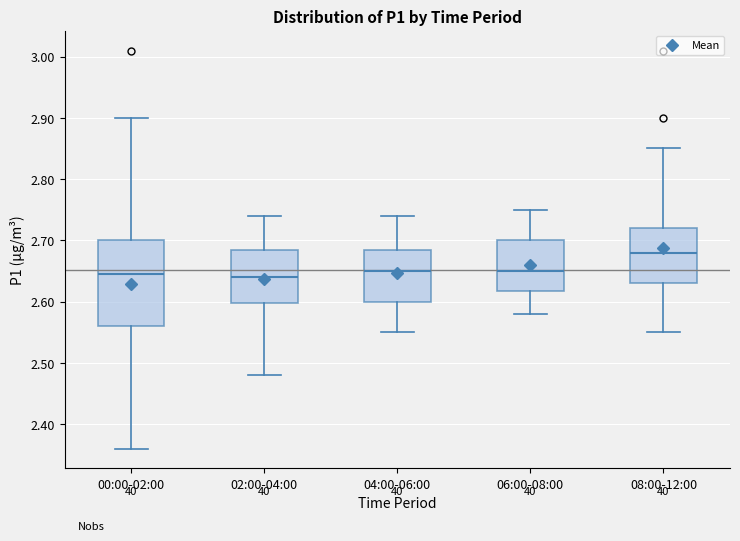

Reading left to right, transcribe this box plot: for each box, give where its median line is, the range the box spans, and where its two whiskers end, as read against the y-axis. The values are not printed on the chart, so give them approximately, as read against the axis.

00:00-02:00: median 2.65, box 2.56 to 2.70, whiskers 2.36 to 2.90
02:00-04:00: median 2.64, box 2.60 to 2.69, whiskers 2.48 to 2.74
04:00-06:00: median 2.65, box 2.60 to 2.69, whiskers 2.55 to 2.74
06:00-08:00: median 2.65, box 2.62 to 2.70, whiskers 2.58 to 2.75
08:00-12:00: median 2.68, box 2.63 to 2.72, whiskers 2.55 to 2.85